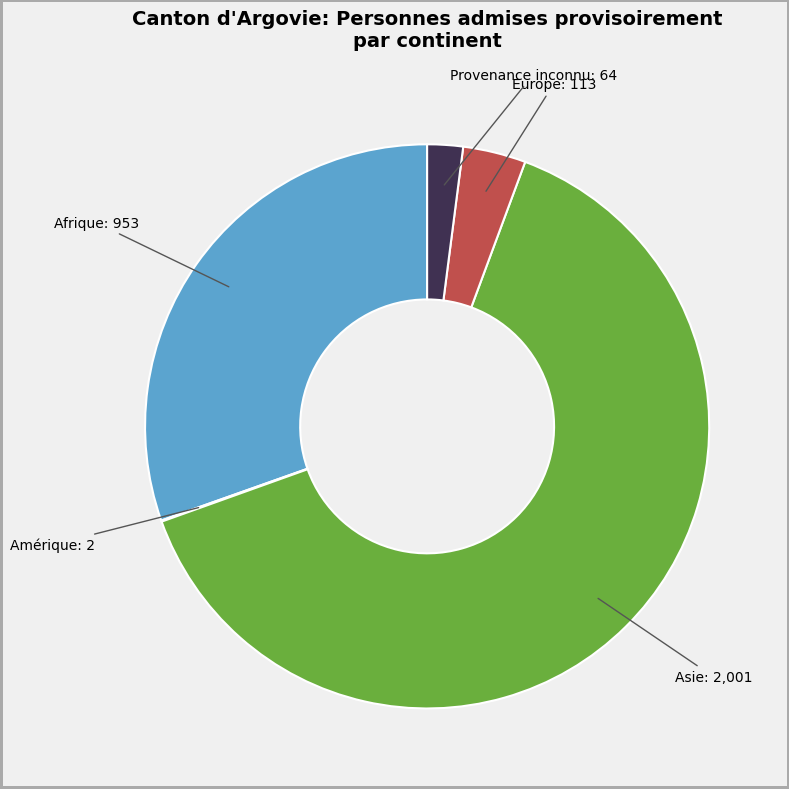

Is there any slice that represents more than half of the pie?

Yes